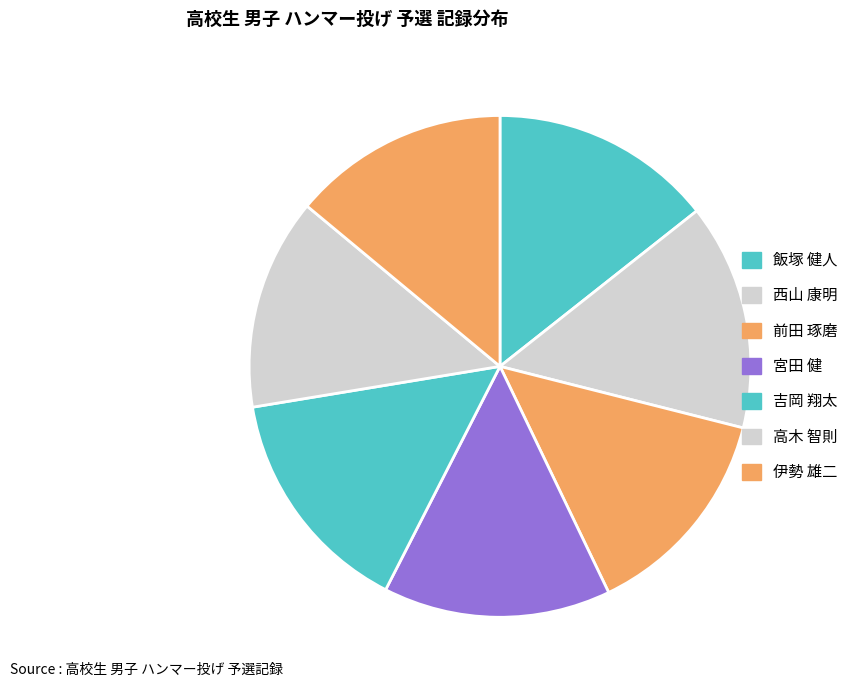

How many segments does this pie chart have?

7